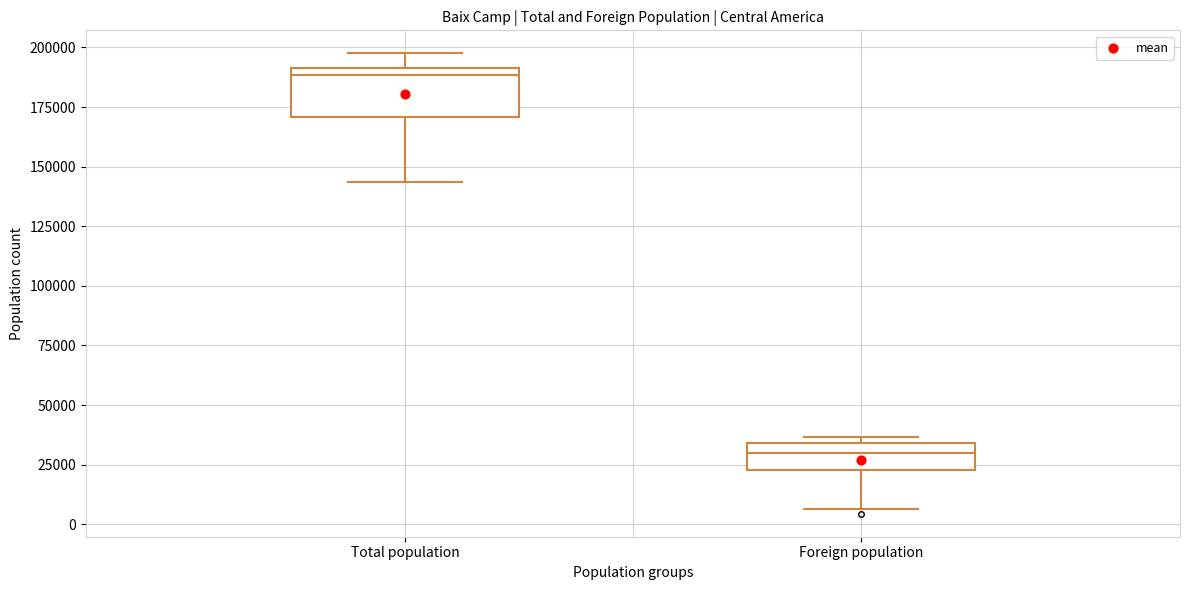

Where is the upper edge of the box for Foreign population on the y-axis? The values are not printed on the chart, so give them approximately, as read against the axis.

35000